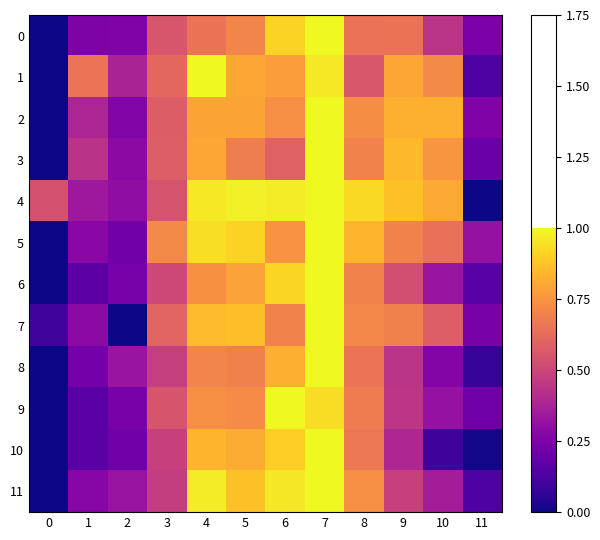

At 5, list the series in order from largest to smallest.

4, 5, 11, 7, 10, 1, 2, 6, 9, 0, 8, 3